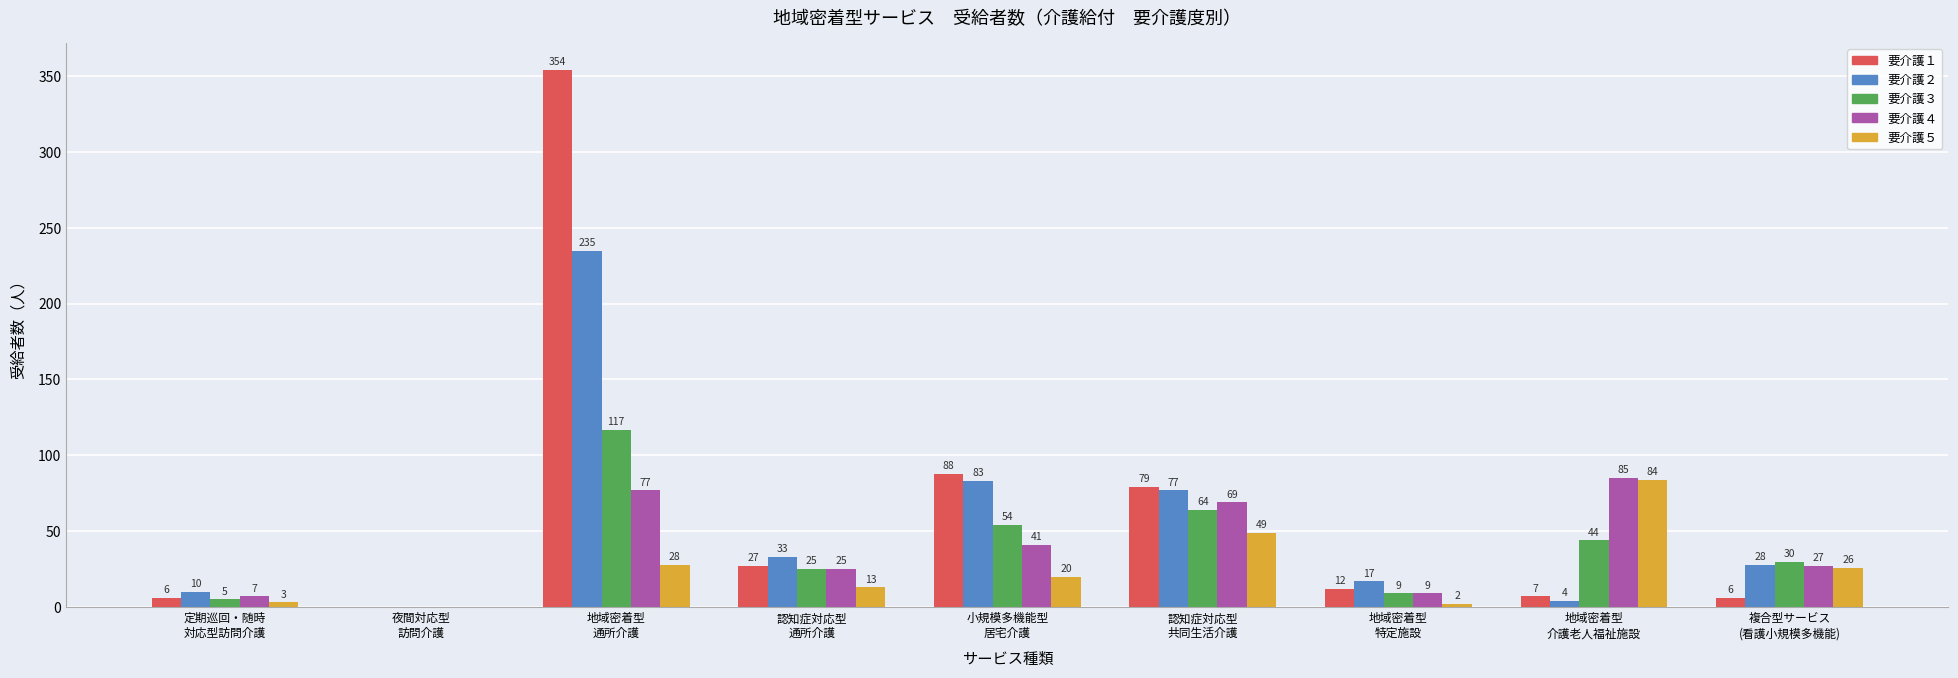

Is it true that 要介護５ equals 16 at 地域密着型
通所介護?

False